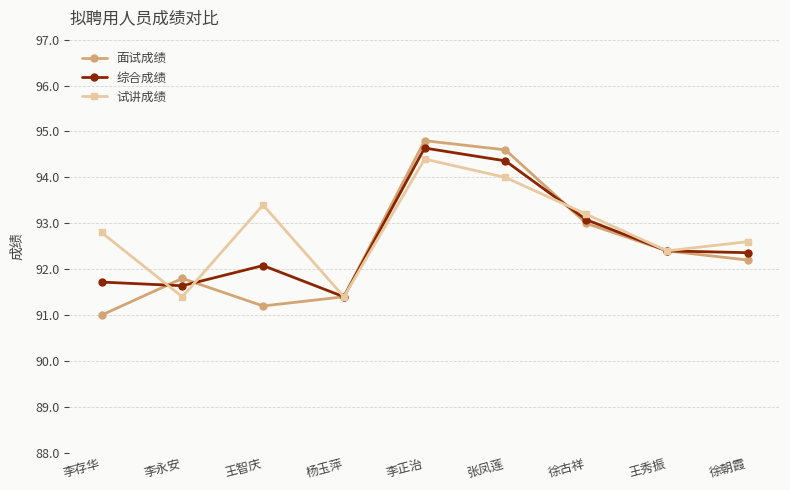

At which category does the chart reach its minimum across all series?

李存华